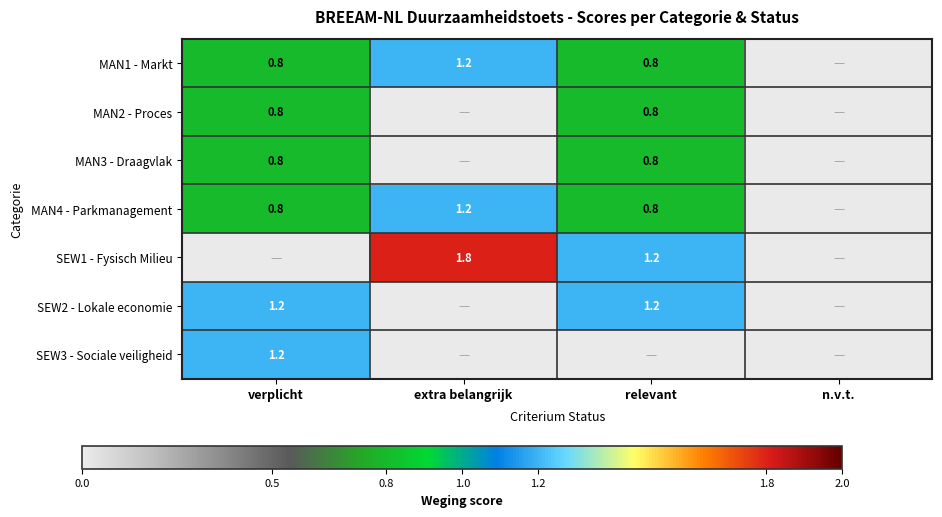

At which category is the sum across all series the highest?

verplicht